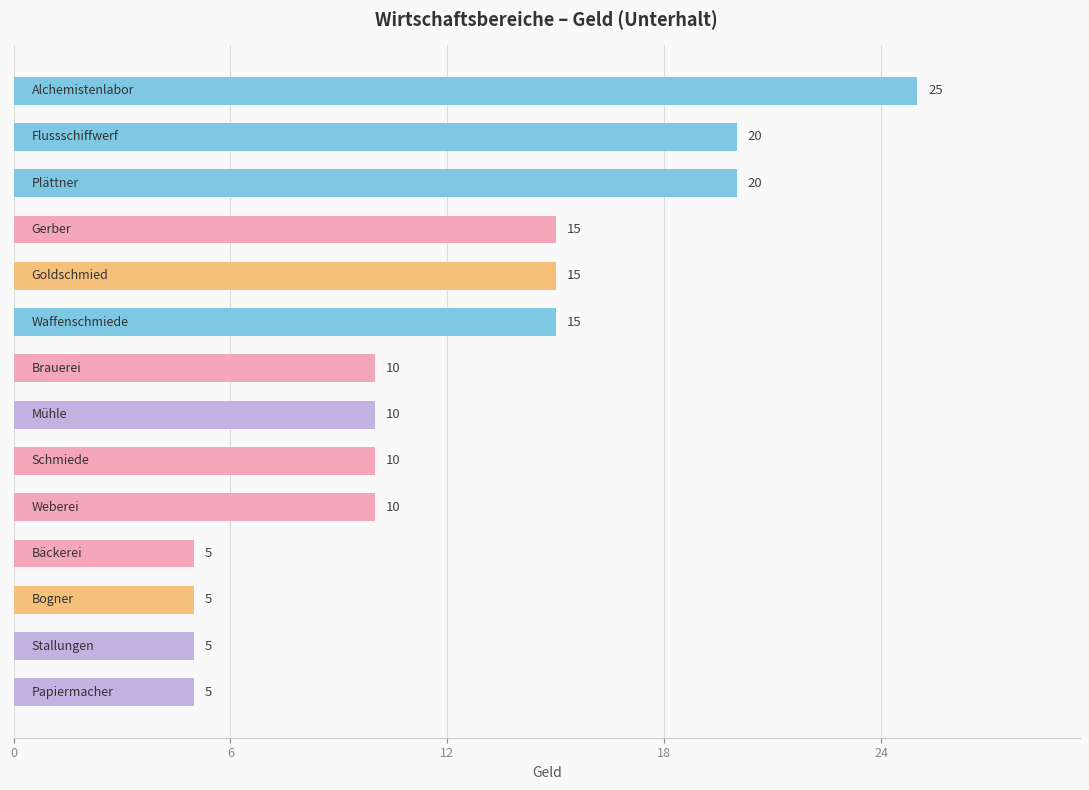

What is the sum of all values?

170